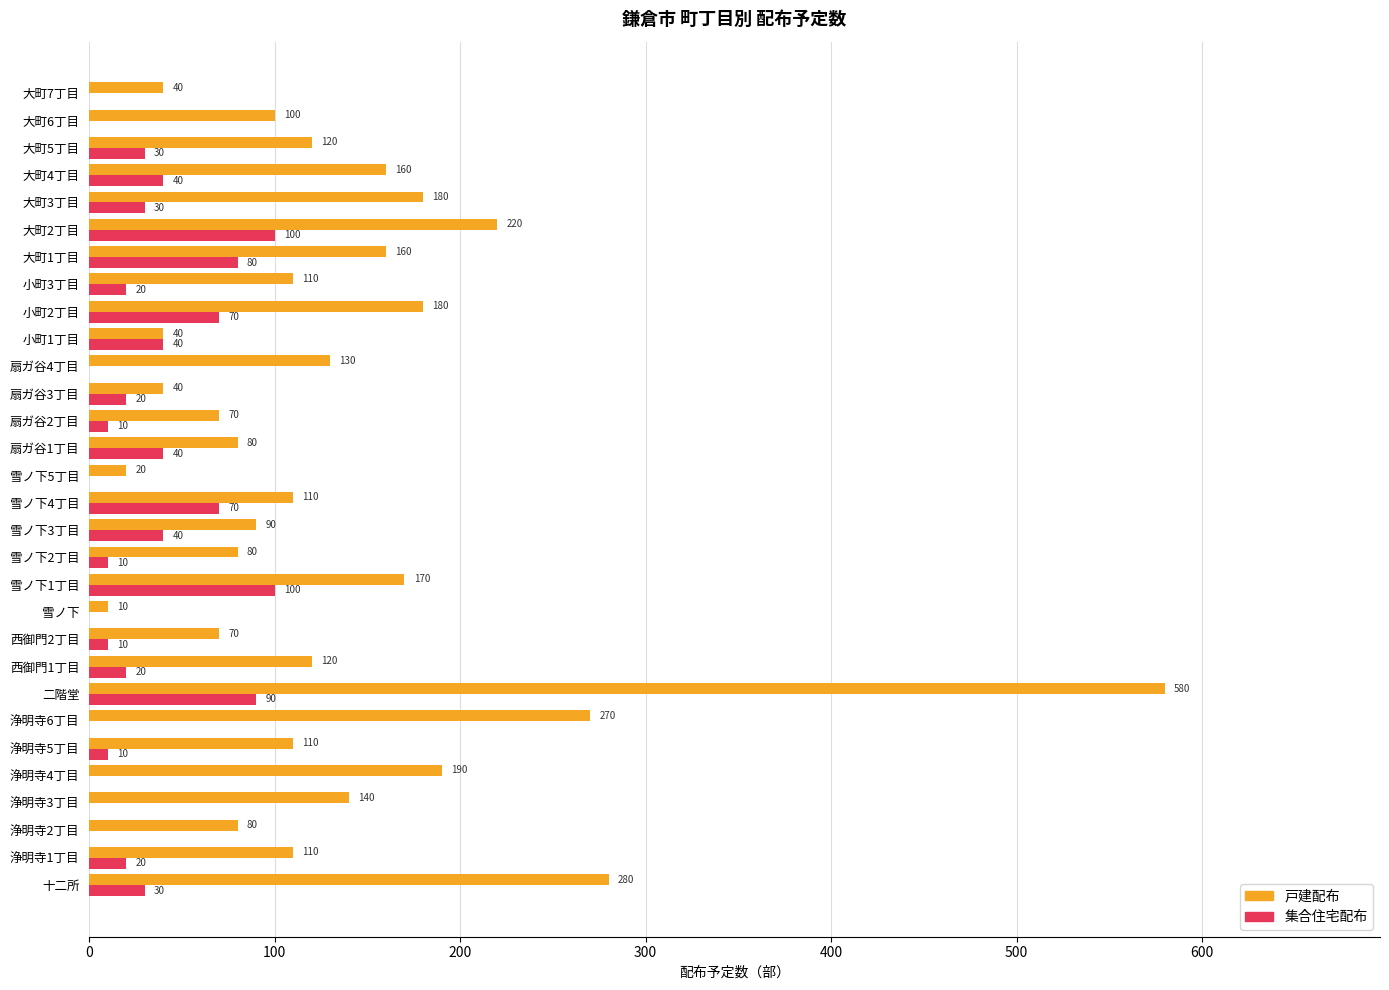

At which category is the sum across all series the highest?

二階堂